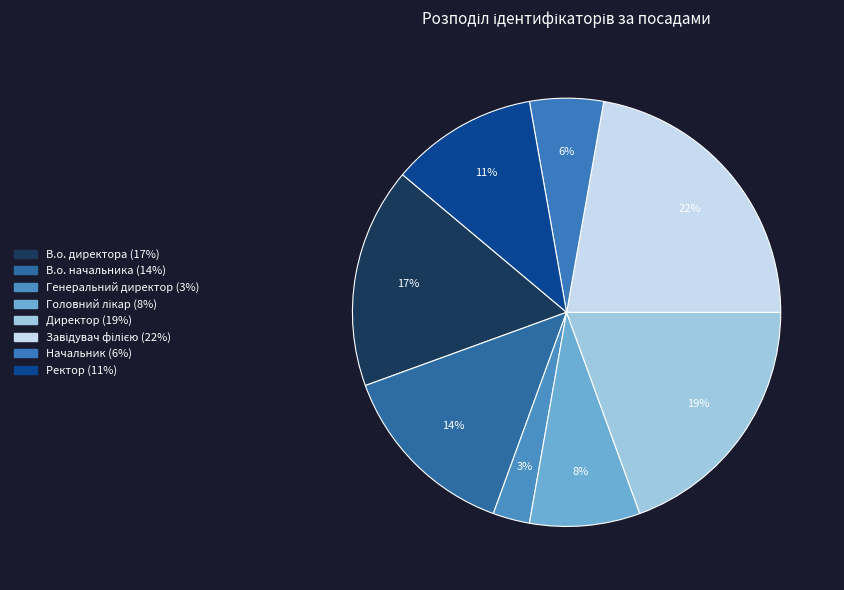

How many slices are in this pie chart?

8